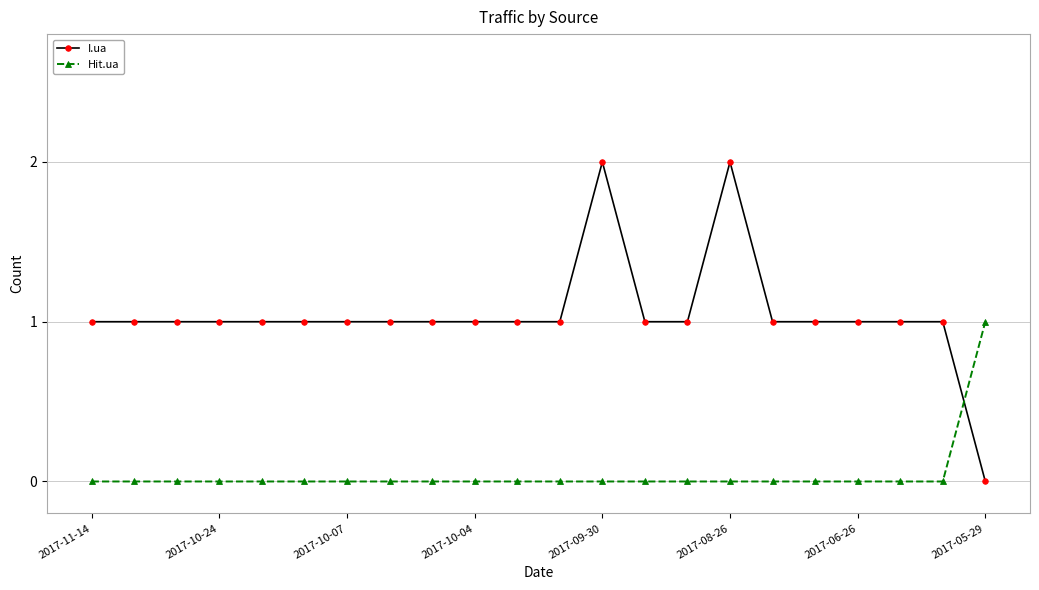

Which series has the largest total across all categories?

I.ua